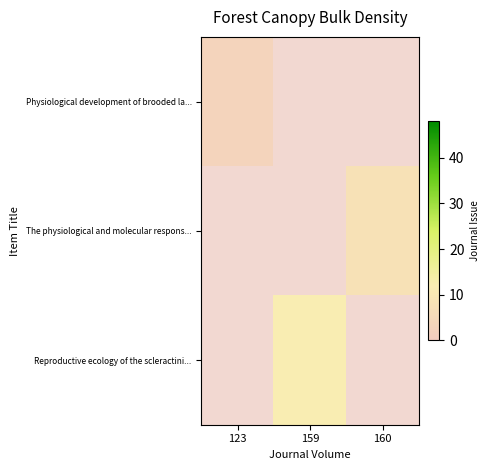

True or false: The physiological and molecular respons... has a value of 0 at 159.

True